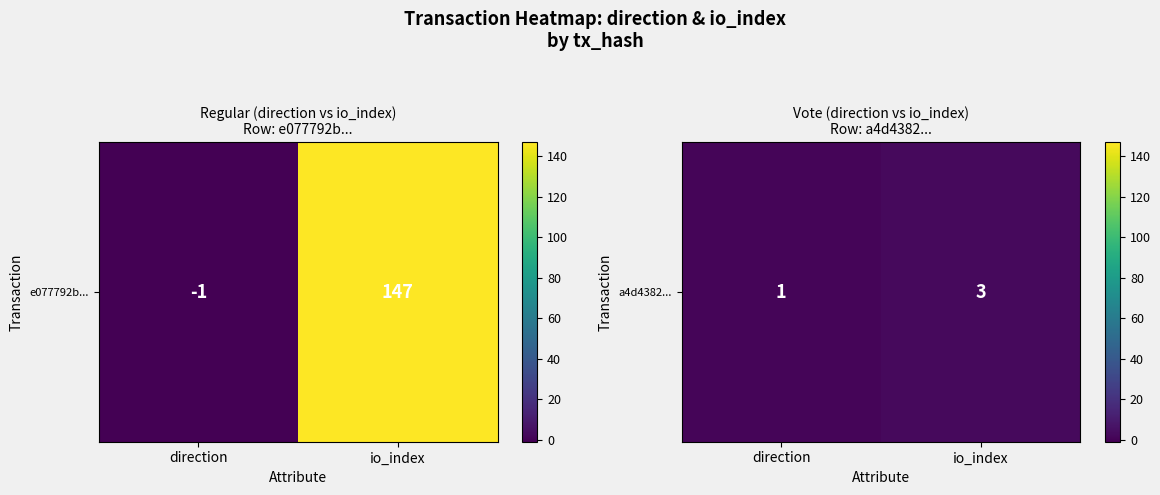

True or false: the data shows 5 at io_index.

False